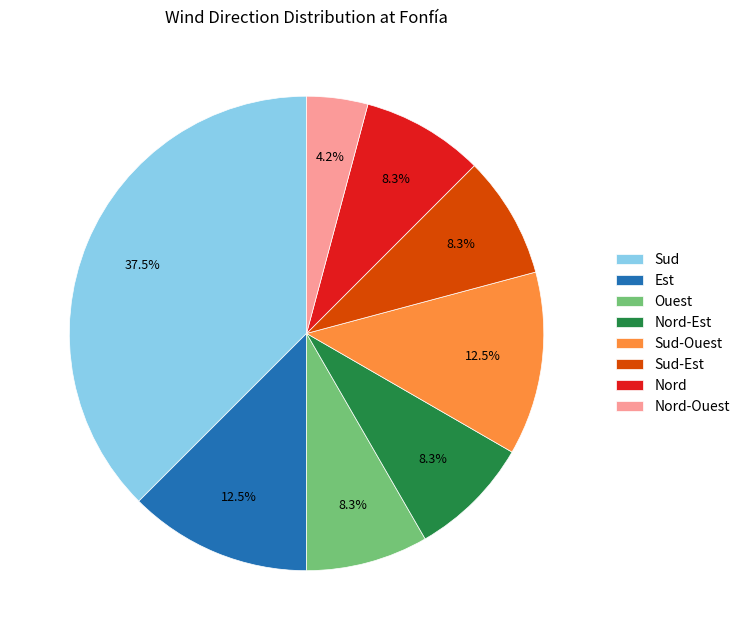

What portion of the pie excludes Sud-Ouest?

87.5%